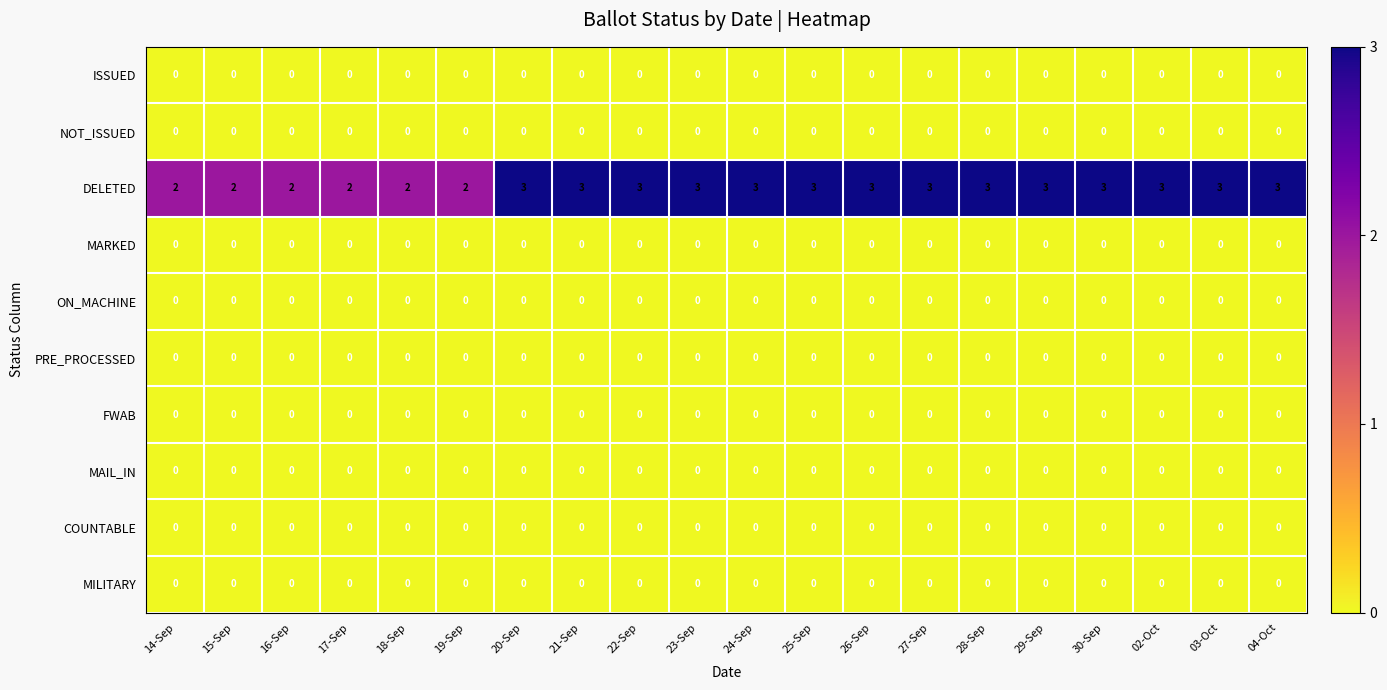

The value of DELETED at 02-Oct is 2. True or false?

False